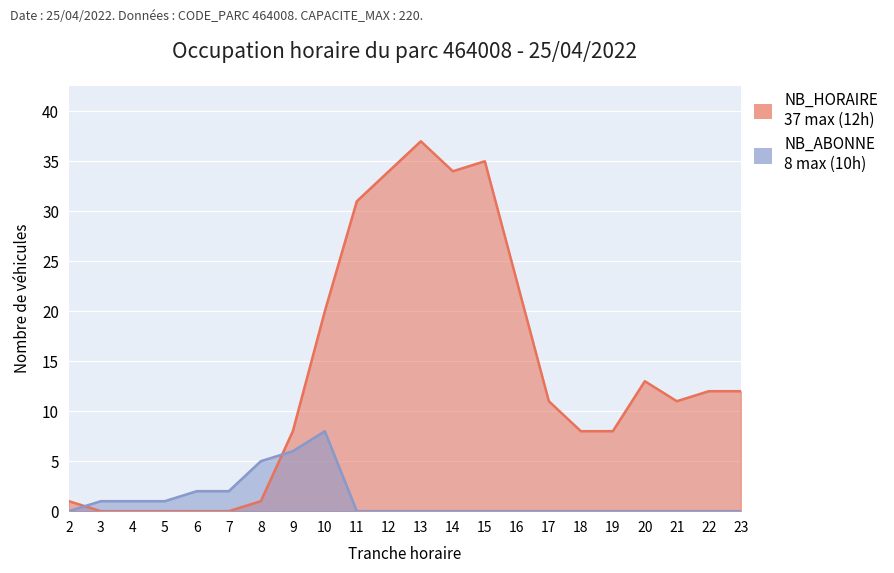

At how many categories does at least one series exceed 13?

7